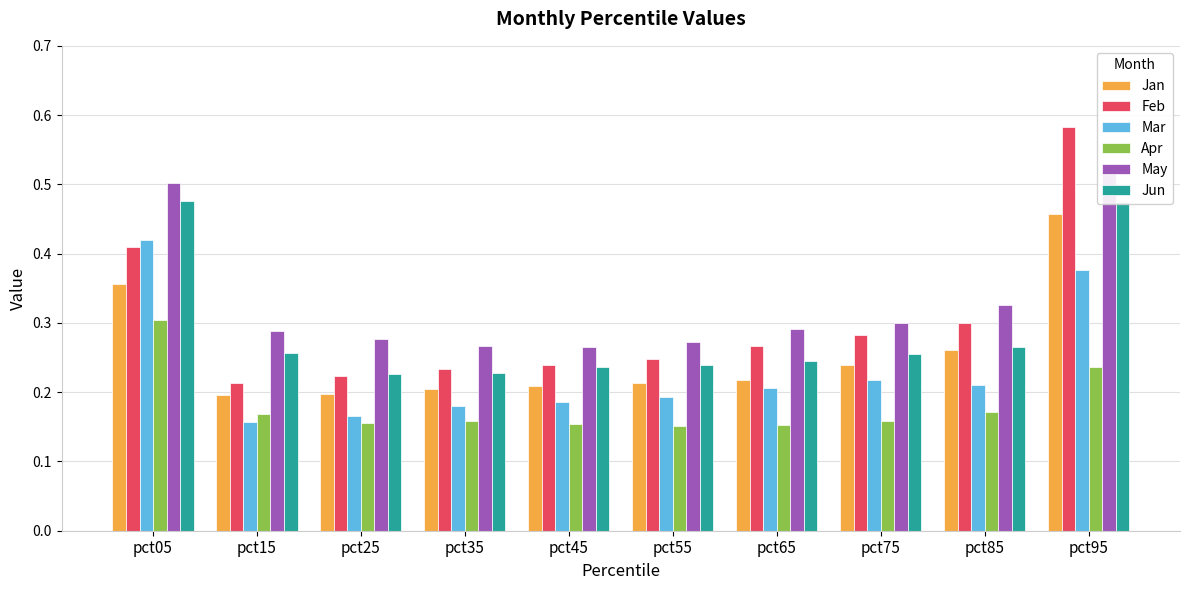

Which has a higher value, pct05 or pct15?

pct05